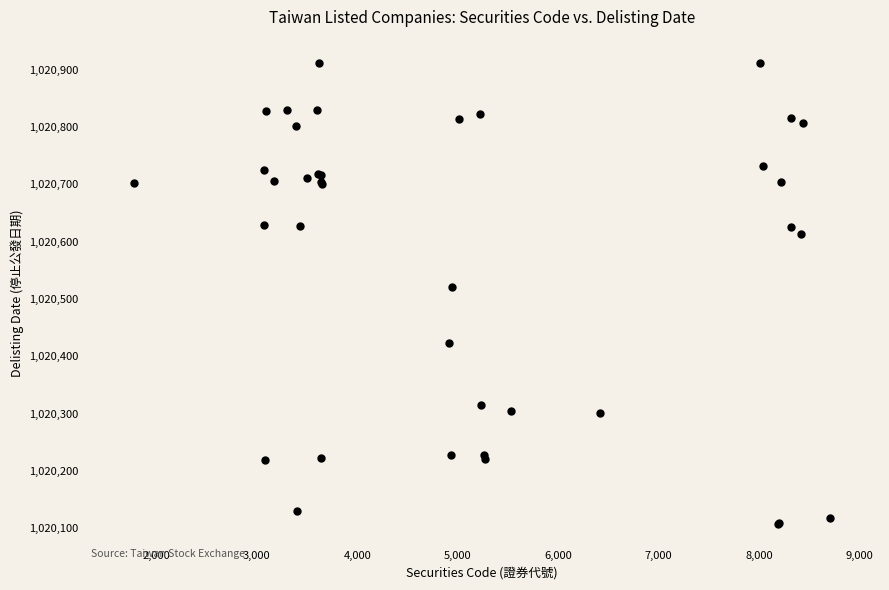

What Y value in the scatter plot is closest to 1020510?

1020520